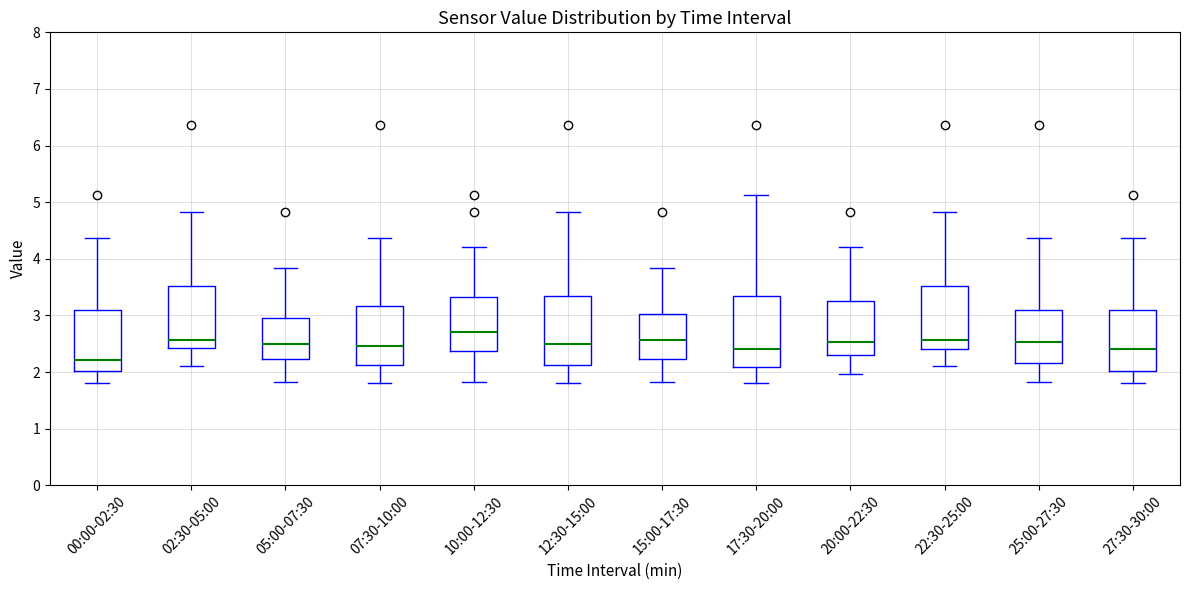

Which box's median line is the lowest?

00:00-02:30